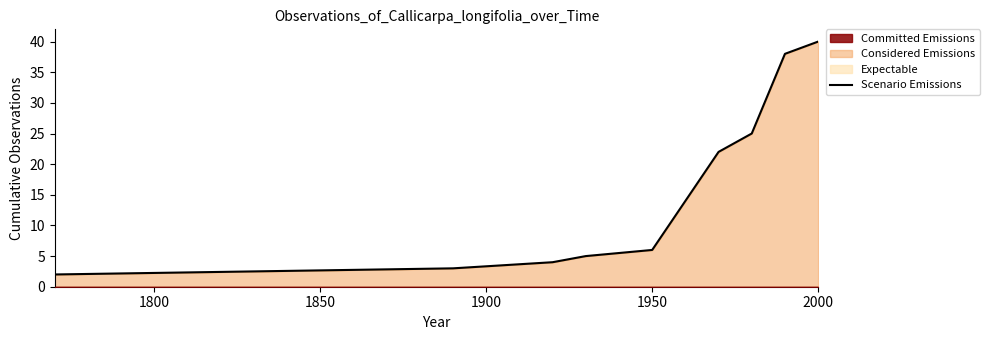

The value of Scenario Emissions at 1950 is 6. True or false?

True